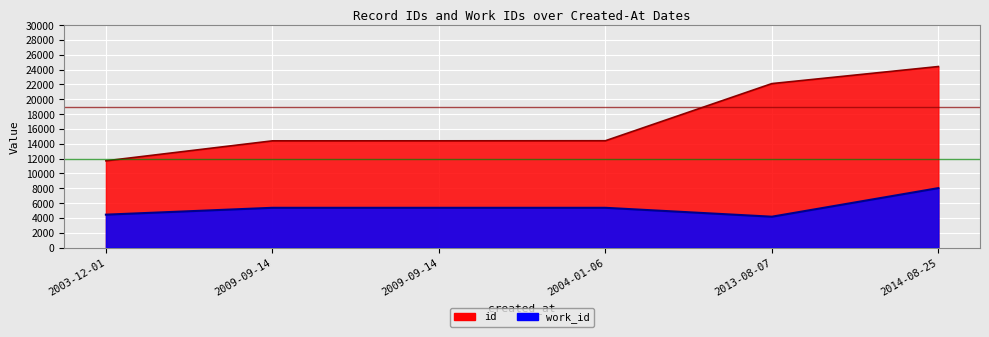

The value of id at 2013-08-07 is 8371. True or false?

False